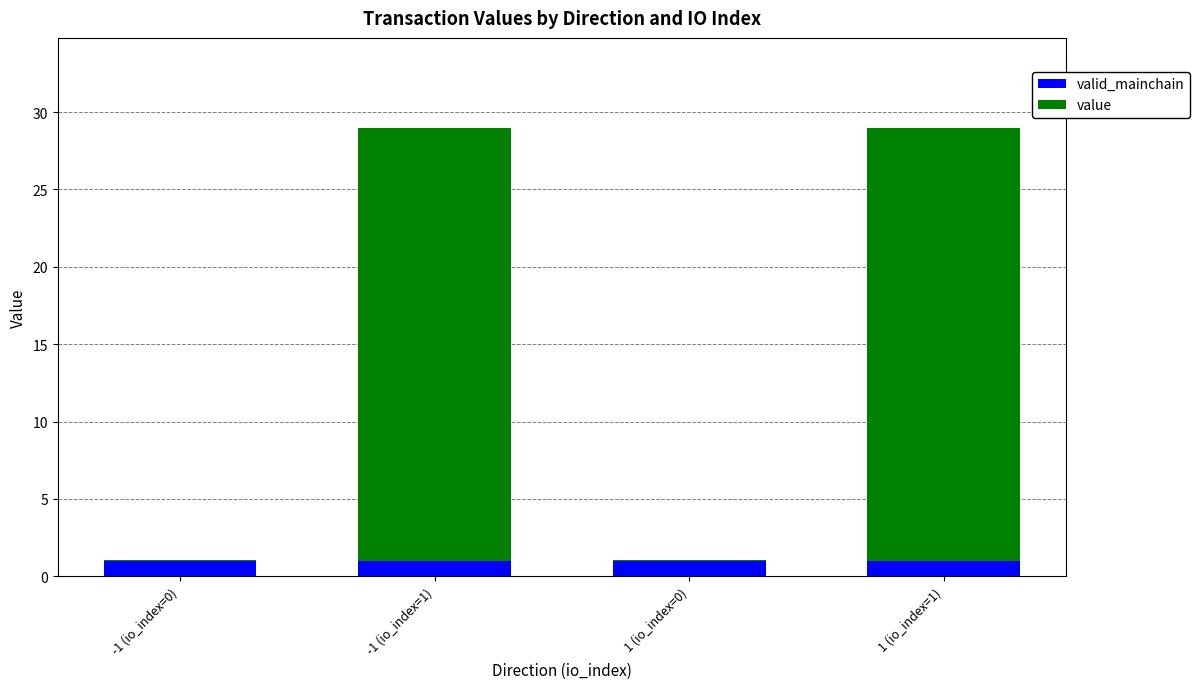

The valid_mainchain series shows 1.0 at 1 (io_index=0). True or false?

True